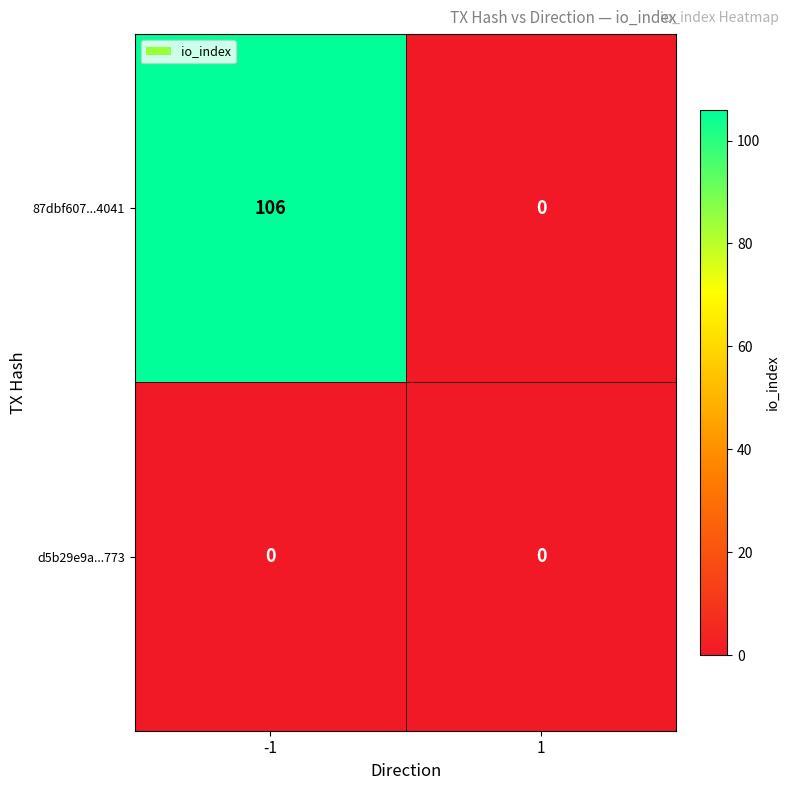

Reading right to left, extract all data points from this chart.

87dbf607...4041: 1=0	-1=106
d5b29e9a...773: 1=0	-1=0